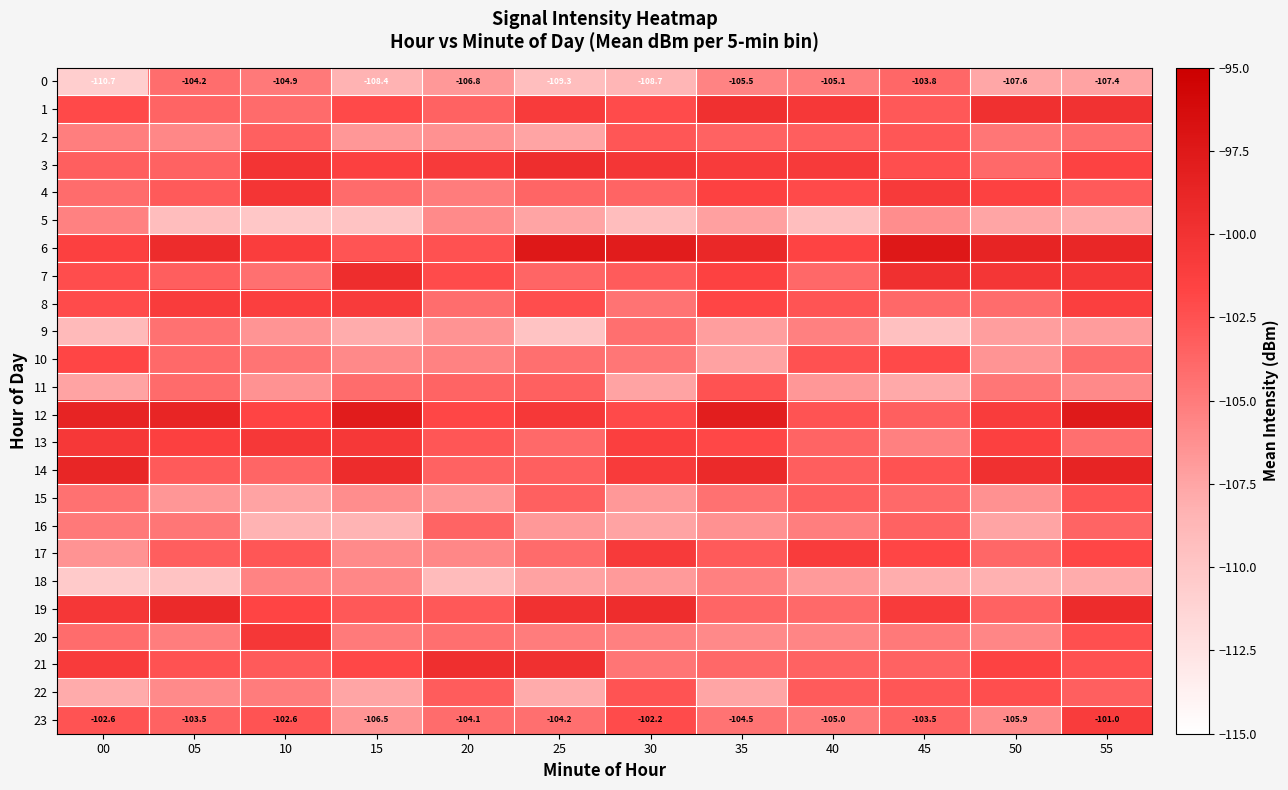

How many data points in 23 are above -103?

4